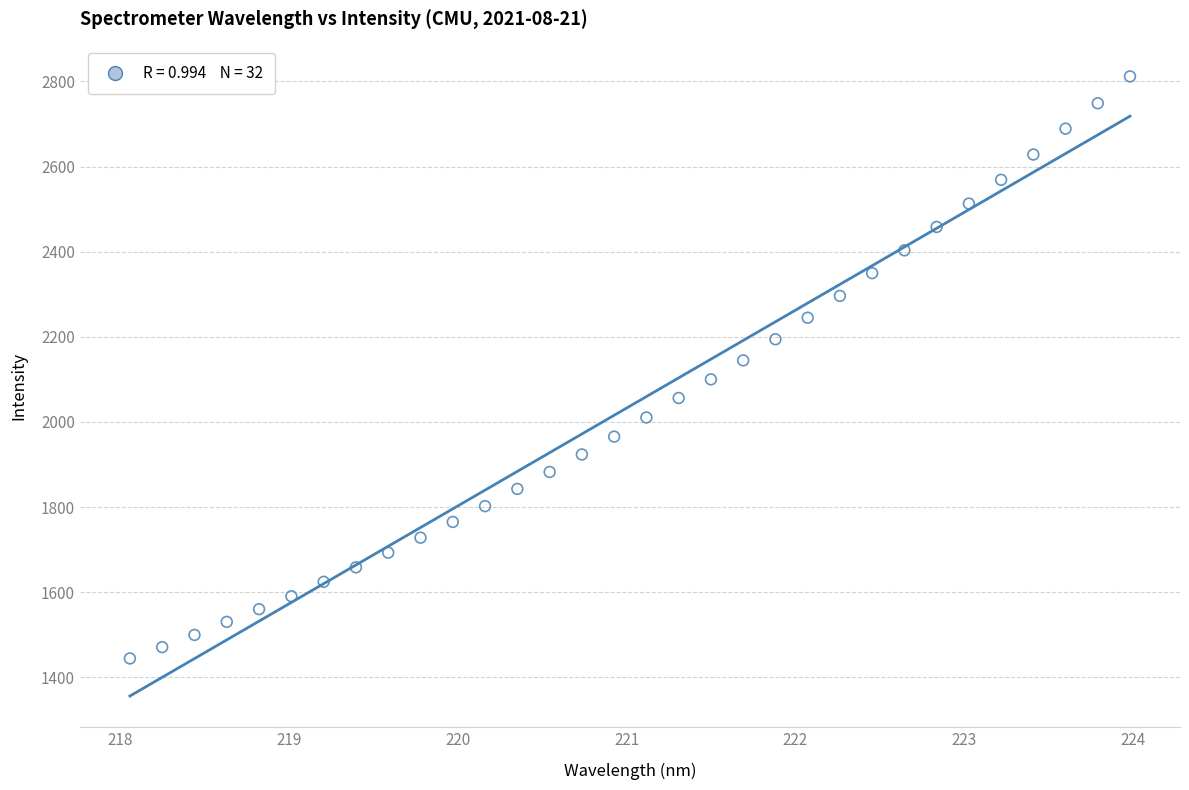

What is the range of X values (max minus min)?

5.9